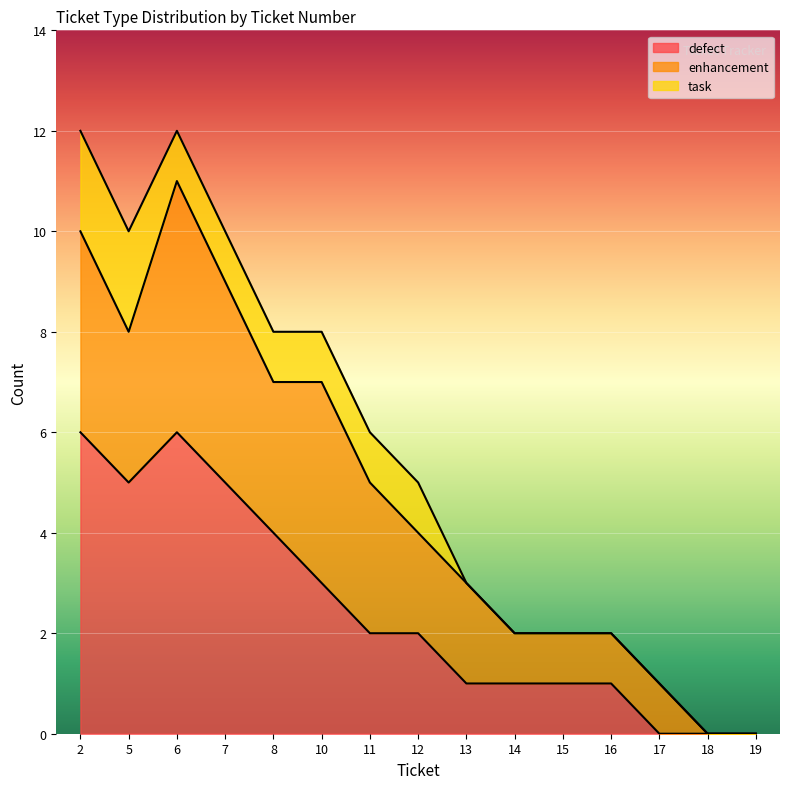

What is the difference between the highest and lowest values at 5?

3